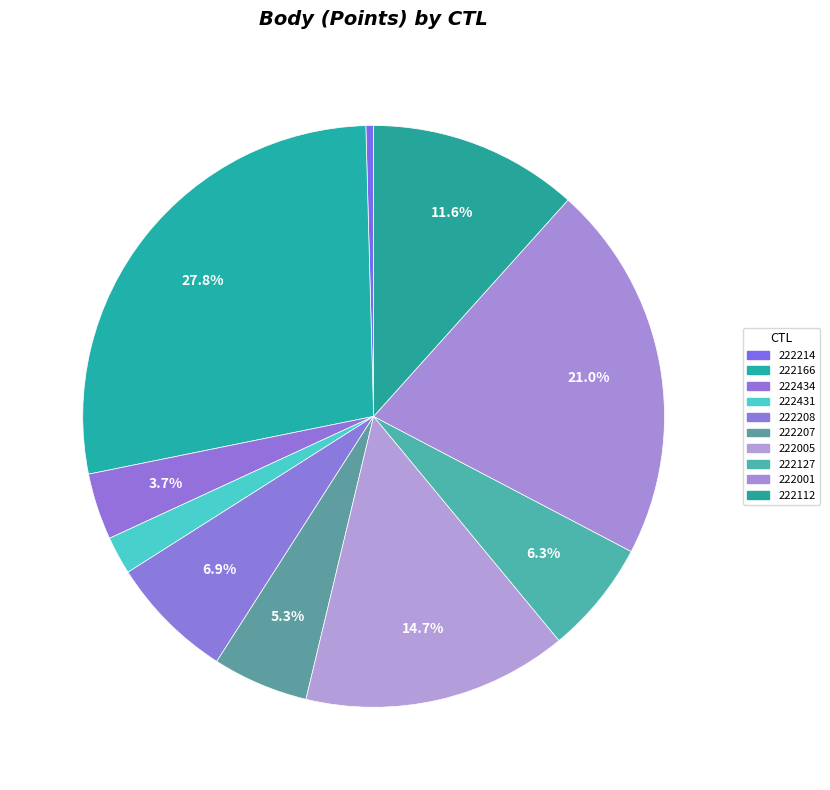

Do 222208 and 222166 together represent more than half of the pie?

No